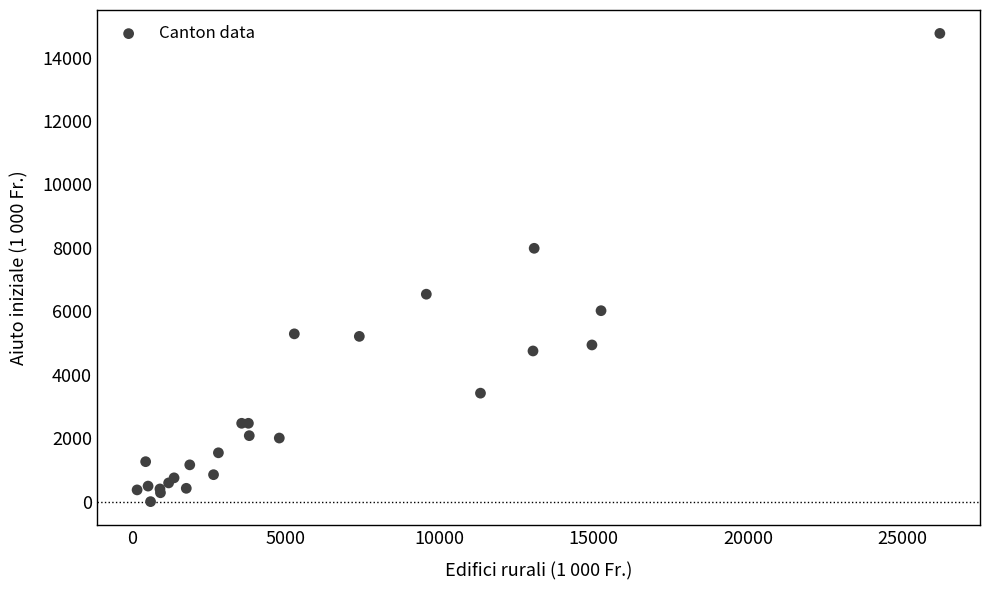

What Y value in the scatter plot is closest to 7381?

7987.2